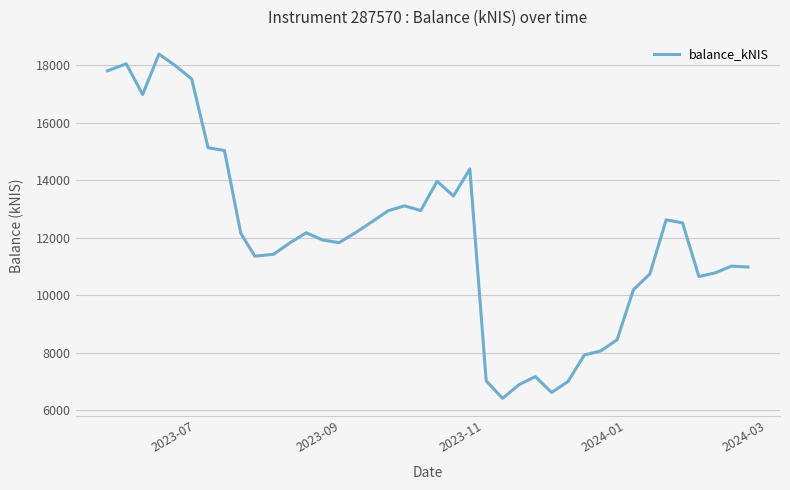

What is the maximum value shown in the chart?

18393.1